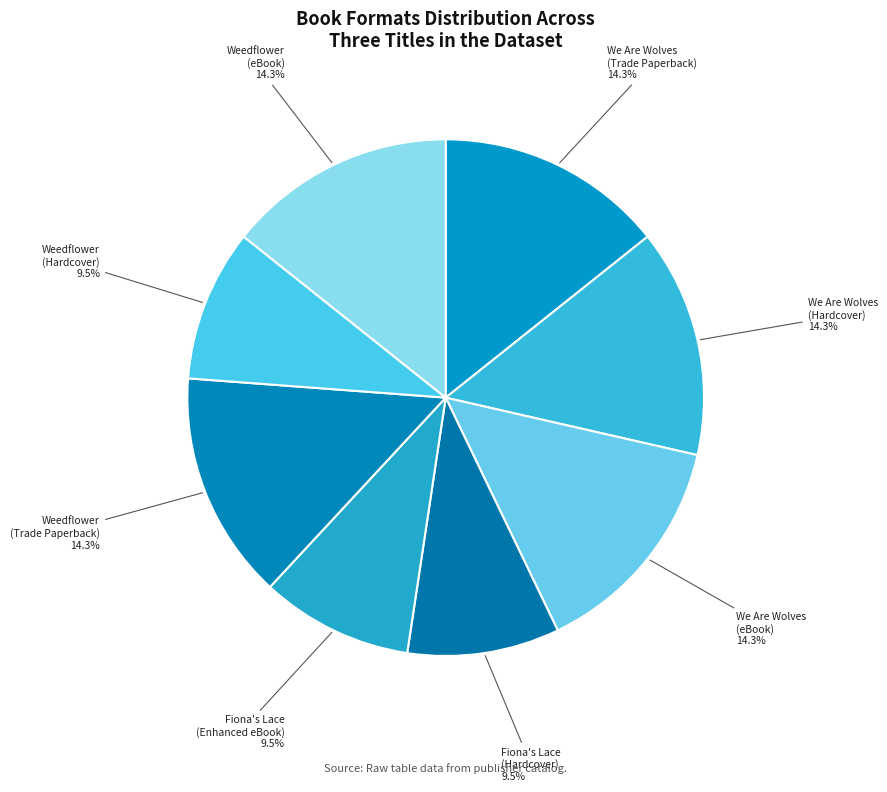

Which has a higher value, Fiona's Lace (Enhanced eBook) or We Are Wolves (Hardcover)?

We Are Wolves (Hardcover)